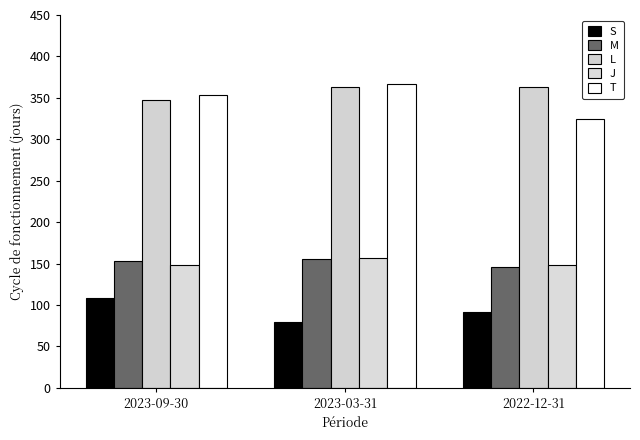

Read the J value at 2023-09-30.

148